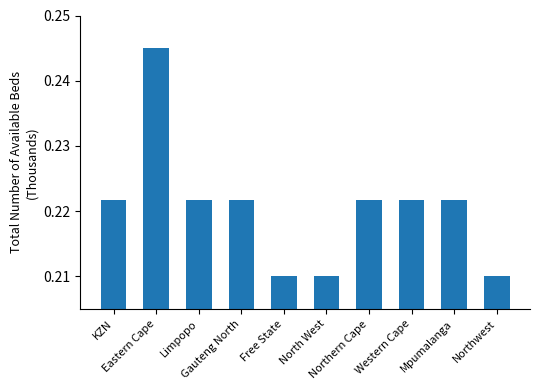

What is the sum of the values at Eastern Cape and Northwest?

0.5